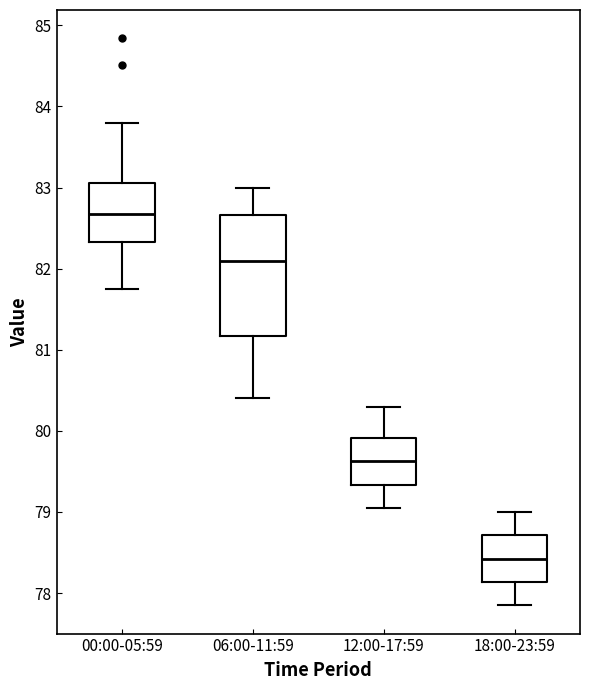

Which box's median line is the lowest?

18:00-23:59